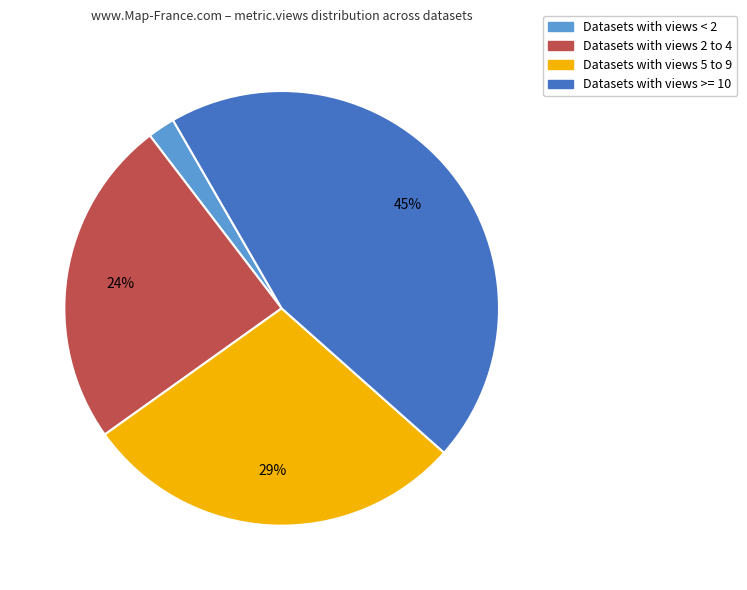

Does any single category account for the majority?

No